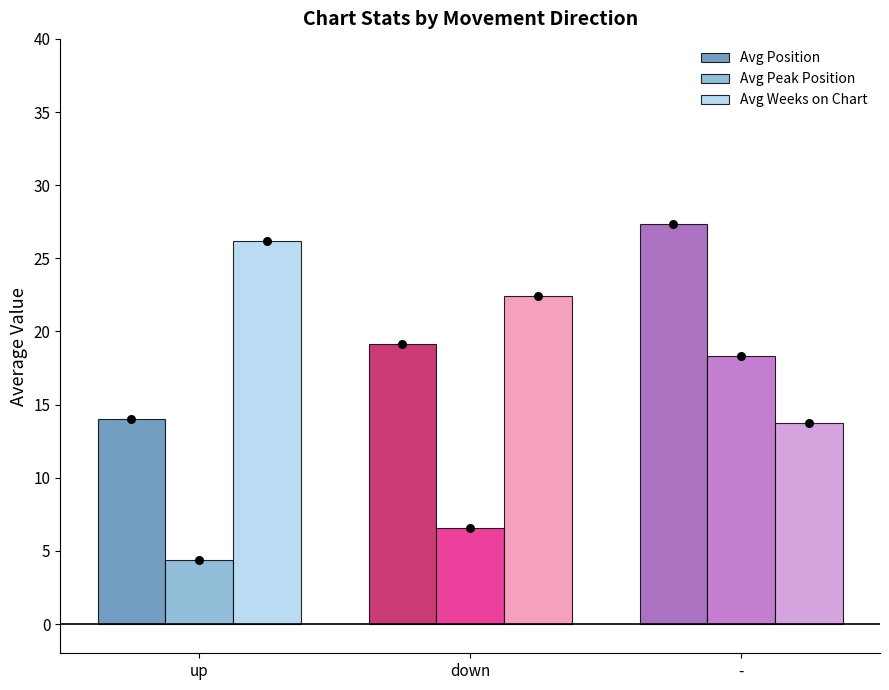

Which series has the largest total across all categories?

Avg Weeks on Chart